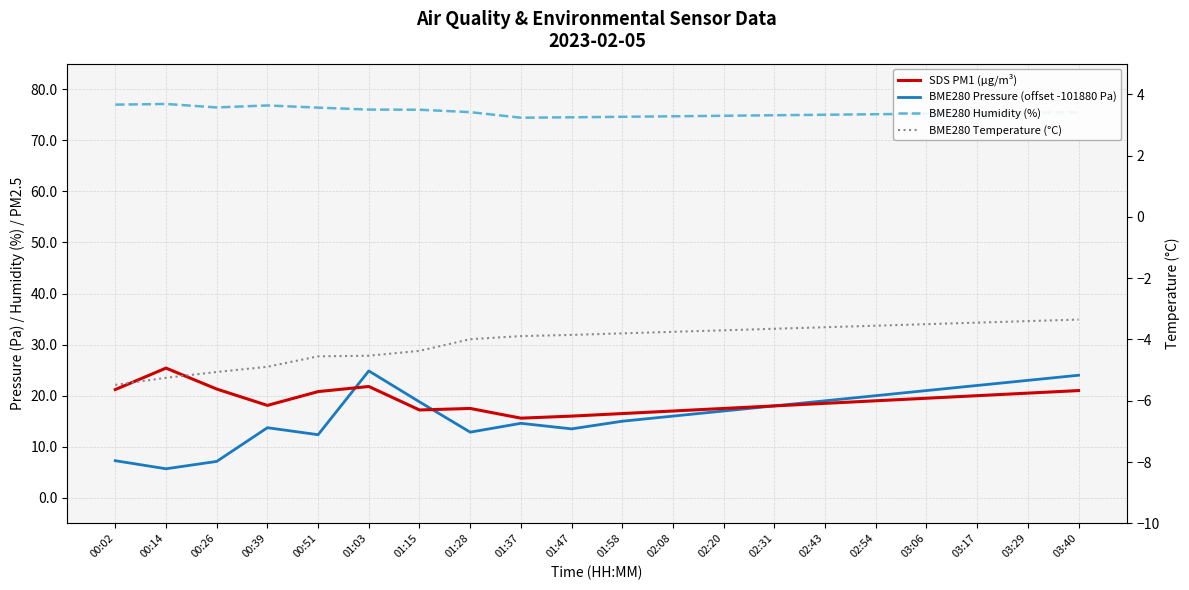

What is the minimum value for BME280 Pressure (offset -101880 Pa)?

5.7